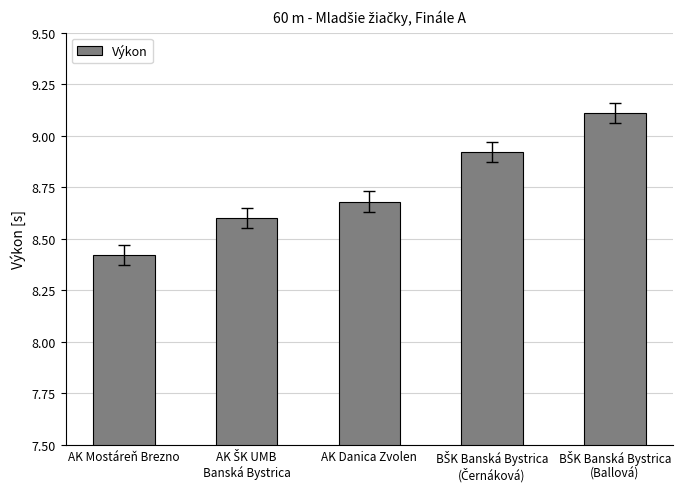

How many data points does each series have?

5